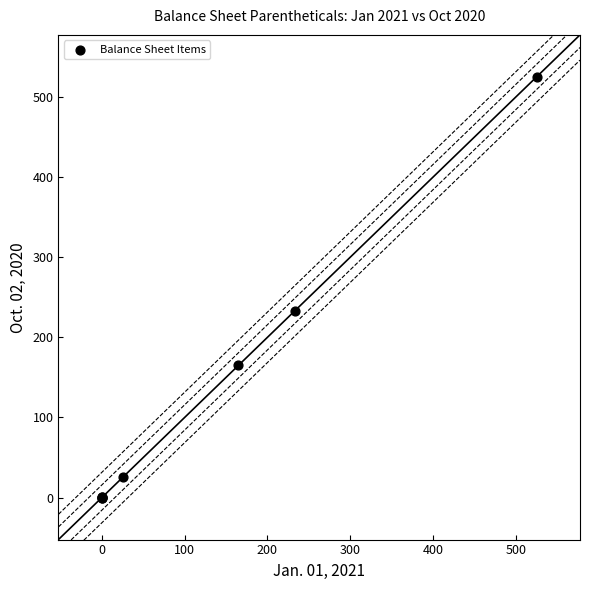

What Y value in the scatter plot is closest to 262?

232.3